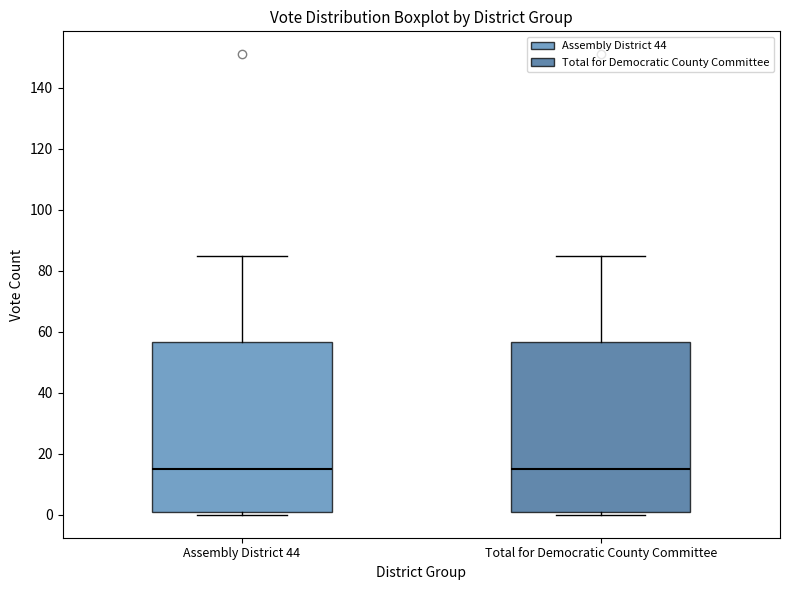

Reading left to right, transcribe this box plot: for each box, give where its median line is, the range the box spans, and where its two whiskers end, as read against the y-axis. The values are not printed on the chart, so give them approximately, as read against the axis.

Assembly District 44: median 16, box 2 to 56, whiskers 0 to 86
Total for Democratic County Committee: median 16, box 2 to 56, whiskers 0 to 86